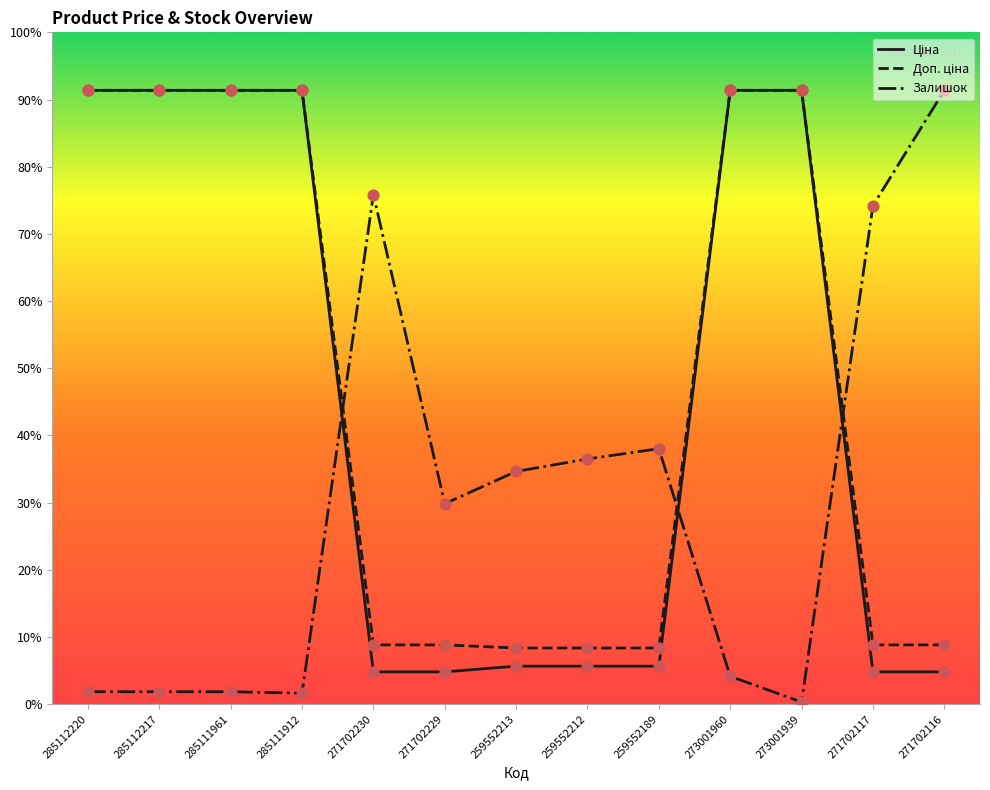

Is this an area chart (filled region under the line)?

No